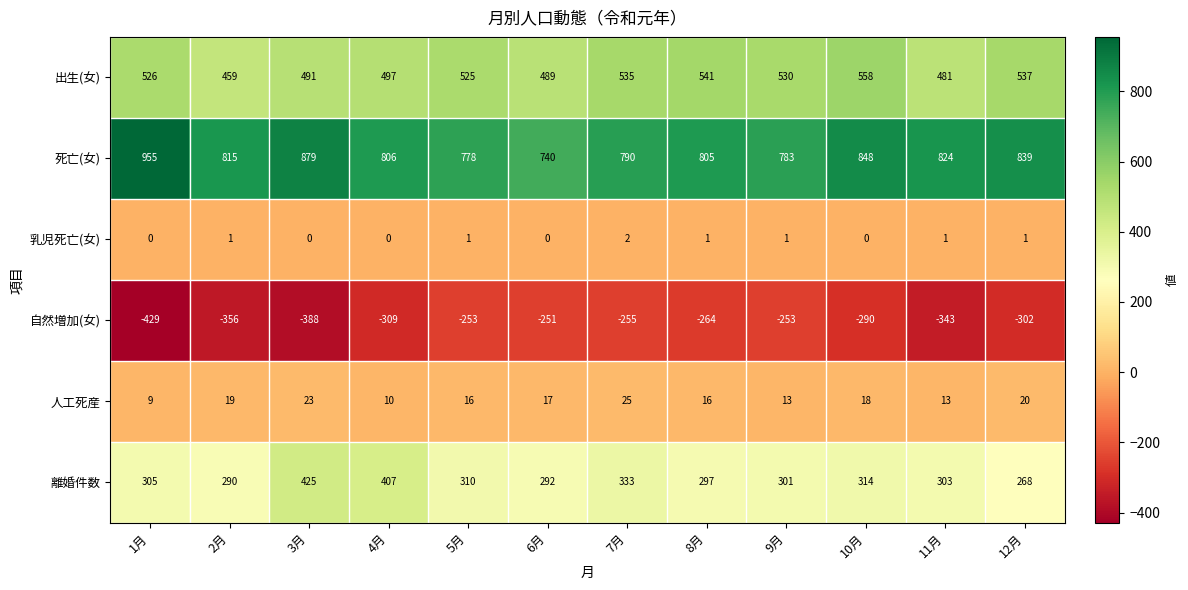

Which series has the largest total across all categories?

死亡(女)